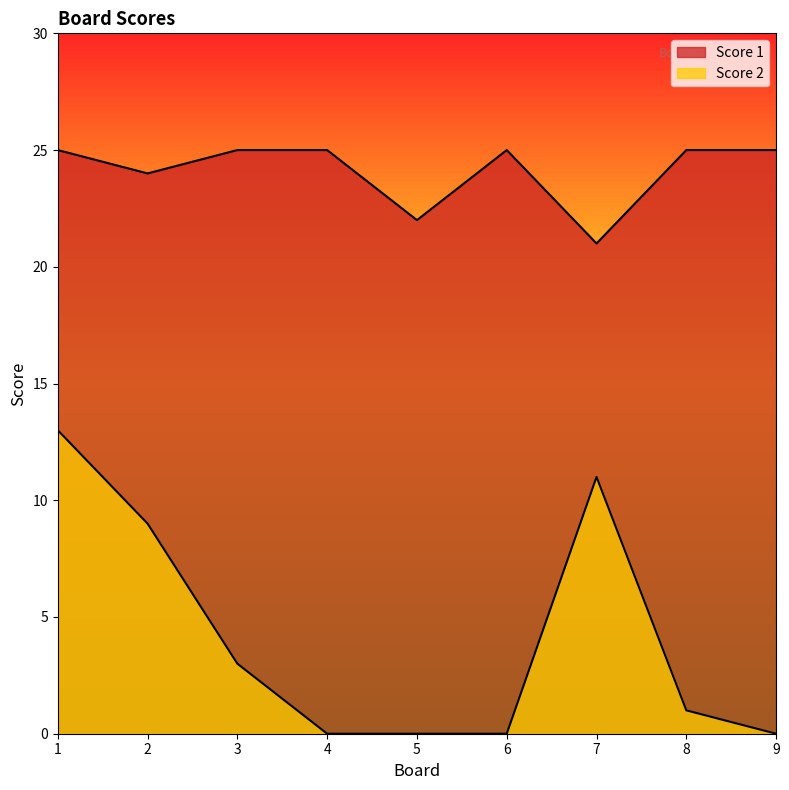

What is the value of the Score 1 point at the 5th from the left?

22